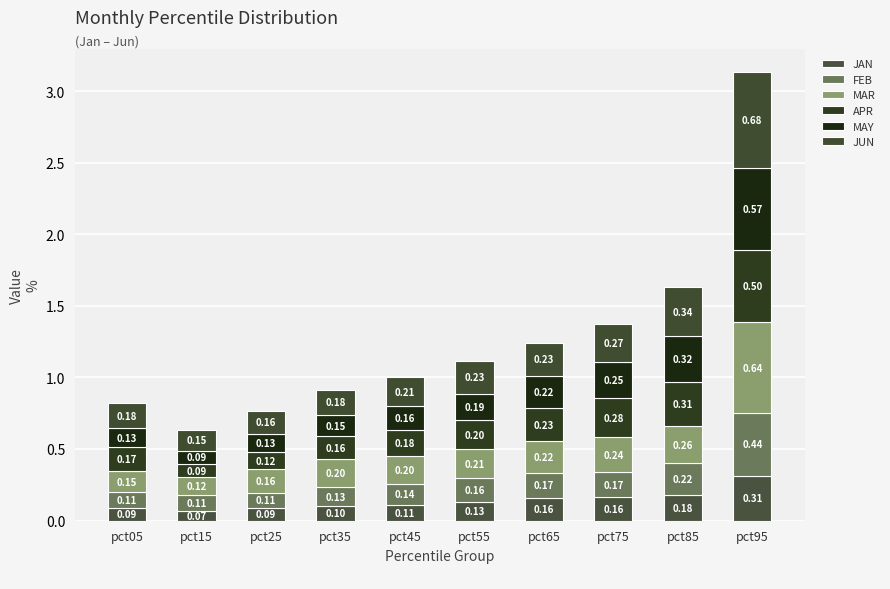

Are the bars horizontal?

No